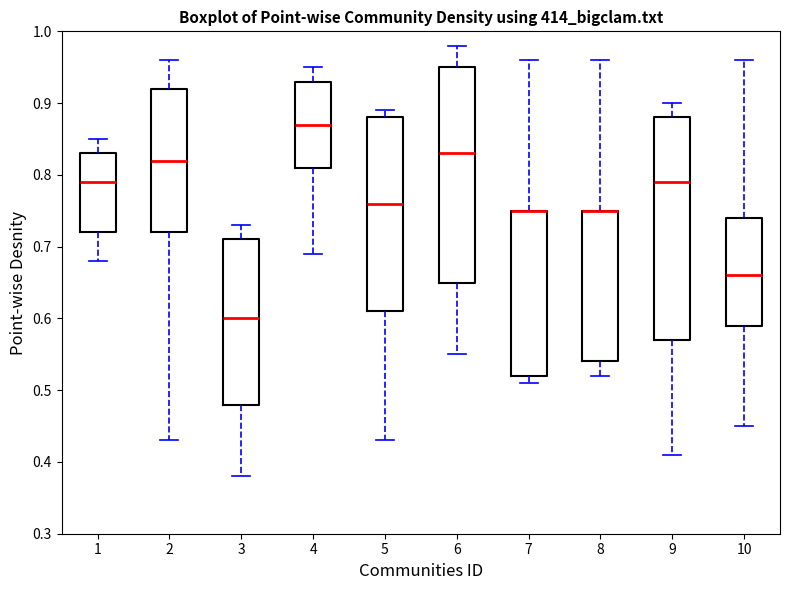

Where does the upper whisker of the box at x = 3 end on the y-axis? The values are not printed on the chart, so give them approximately, as read against the axis.

0.73